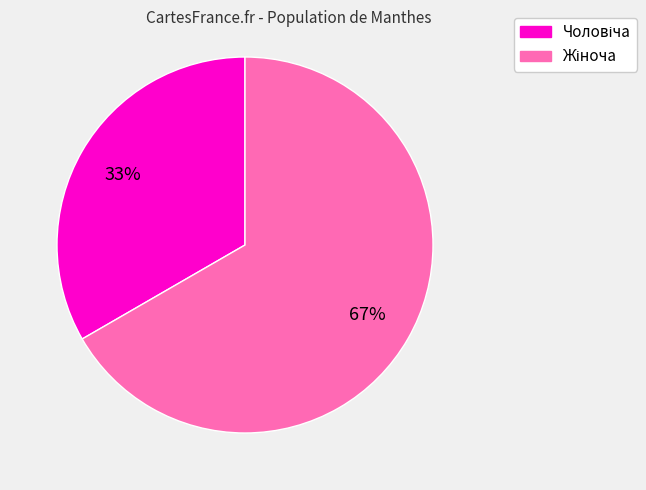

To the nearest percent, what is the average slice percentage?

50%